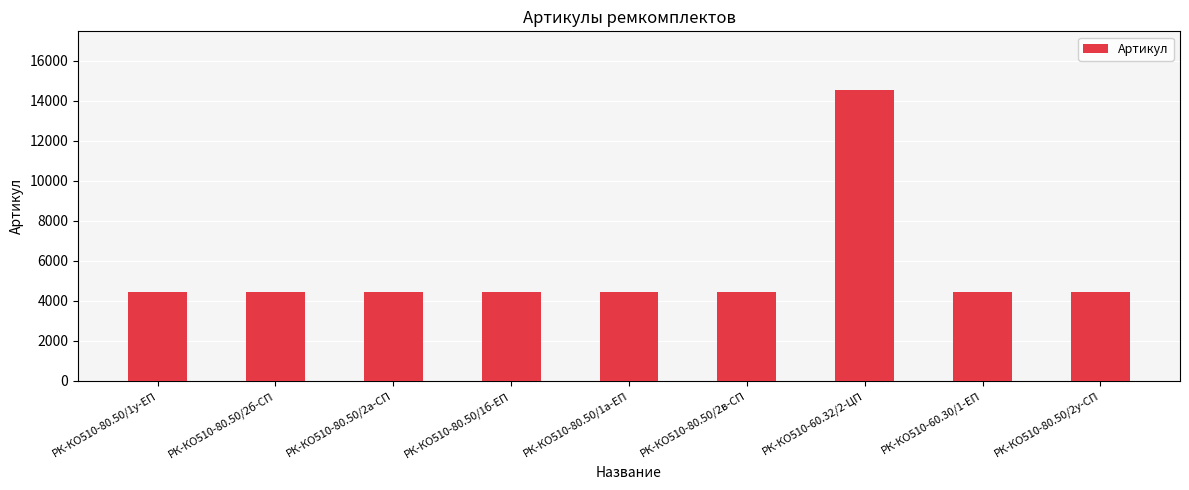

What is the sum of the values at РК-КО510-80.50/1а-ЕП and РК-КО510-80.50/1у-ЕП?

8898